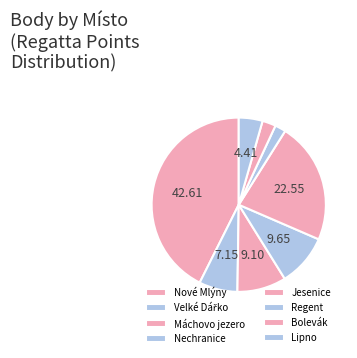

What percentage do Bolevák and Máchovo jezero together represent?

12.9%